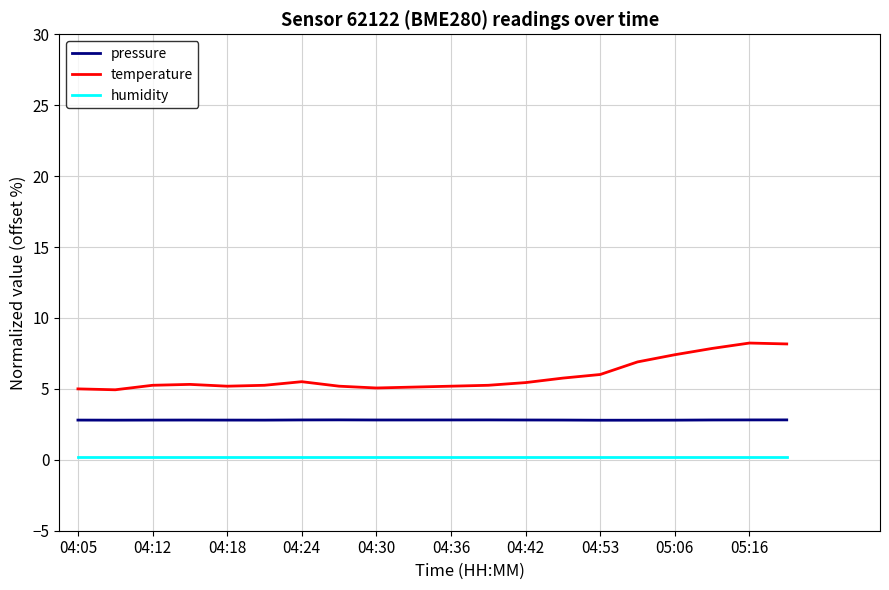

List the series in order of their peak value, highest first.

temperature, pressure, humidity